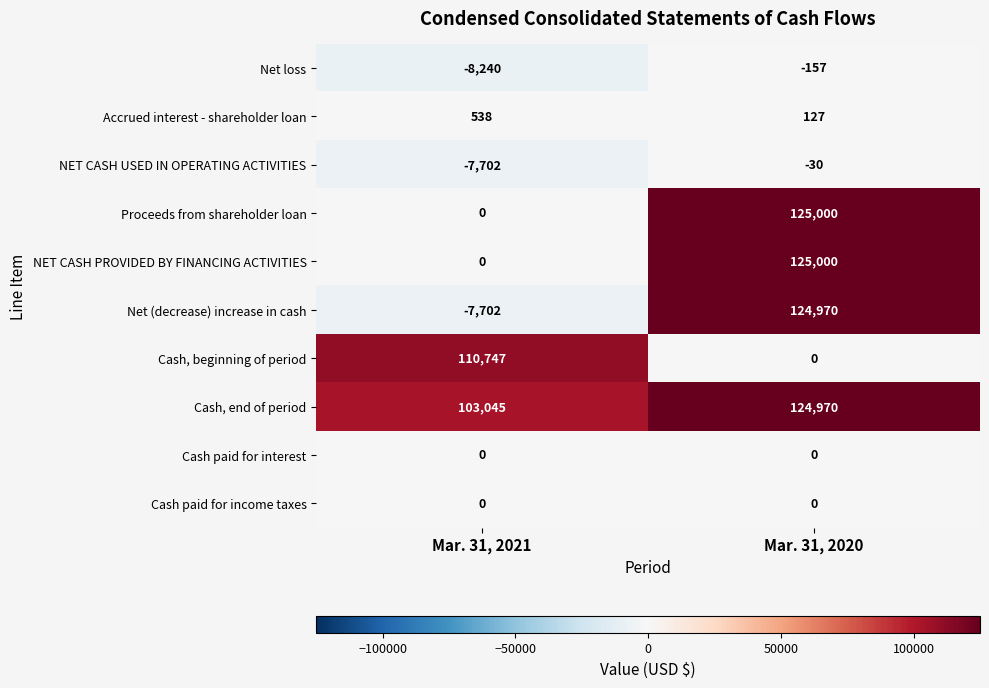

At which category is the sum across all series the highest?

Mar. 31, 2020